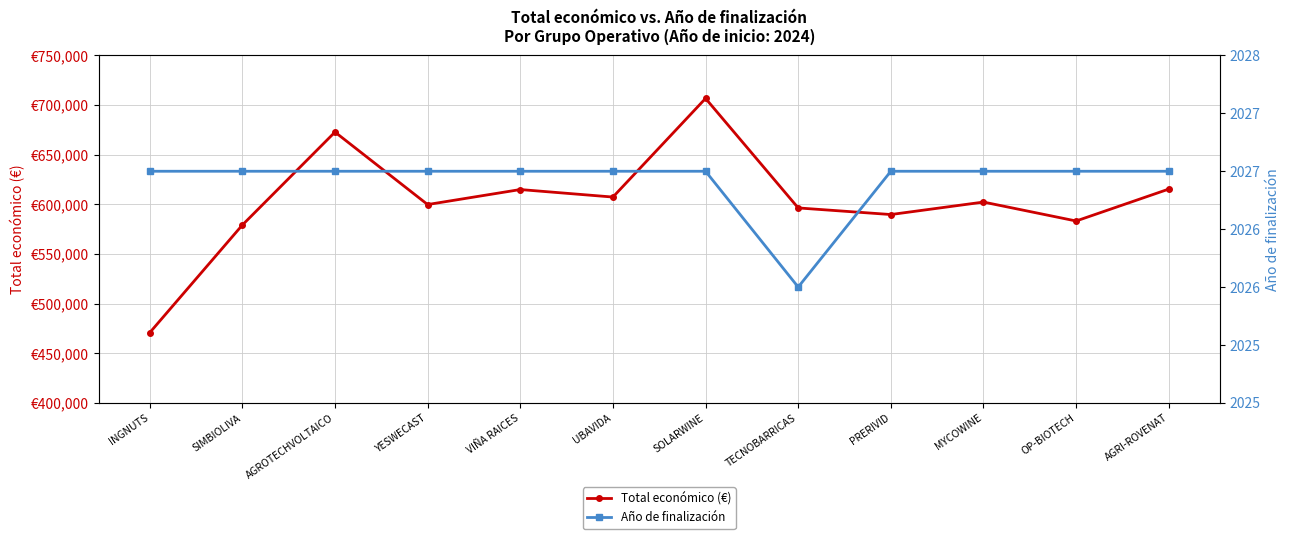

What is the difference between the maximum and minimum values in the Año de finalización series?

1.0